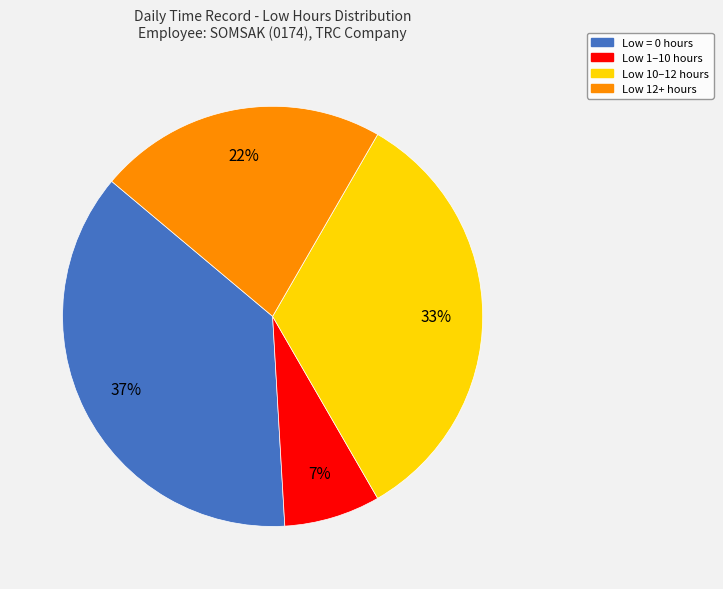

Is there any slice that represents more than half of the pie?

No